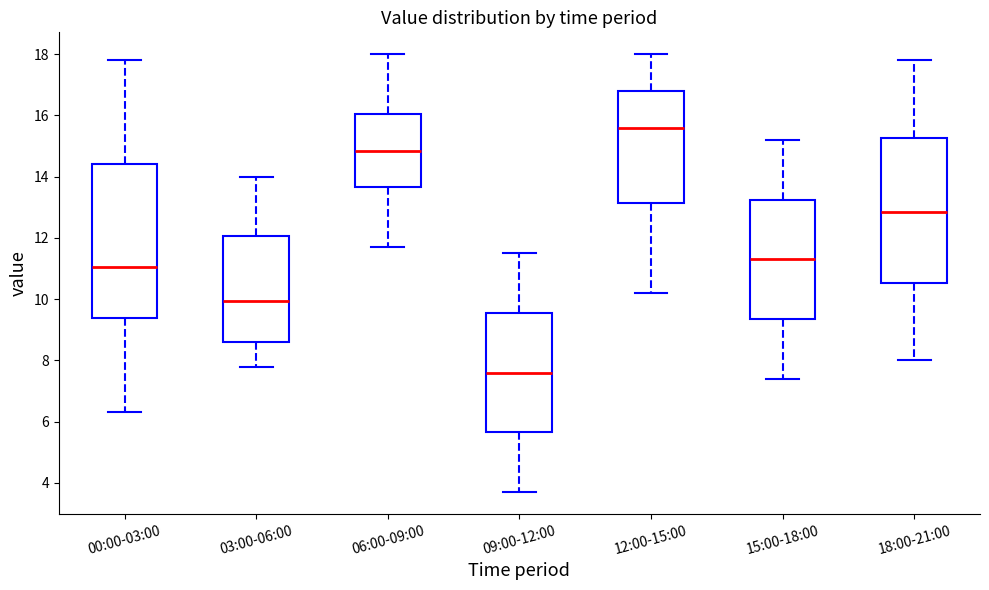

Reading left to right, transcribe this box plot: for each box, give where its median line is, the range the box spans, and where its two whiskers end, as read against the y-axis. The values are not printed on the chart, so give them approximately, as read against the axis.

00:00-03:00: median 11.0, box 9.4 to 14.4, whiskers 6.4 to 17.8
03:00-06:00: median 10.0, box 8.6 to 12.0, whiskers 7.8 to 14.0
06:00-09:00: median 14.8, box 13.6 to 16.0, whiskers 11.8 to 18.0
09:00-12:00: median 7.6, box 5.6 to 9.6, whiskers 3.8 to 11.6
12:00-15:00: median 15.6, box 13.2 to 16.8, whiskers 10.2 to 18.0
15:00-18:00: median 11.4, box 9.4 to 13.2, whiskers 7.4 to 15.2
18:00-21:00: median 12.8, box 10.6 to 15.2, whiskers 8.0 to 17.8